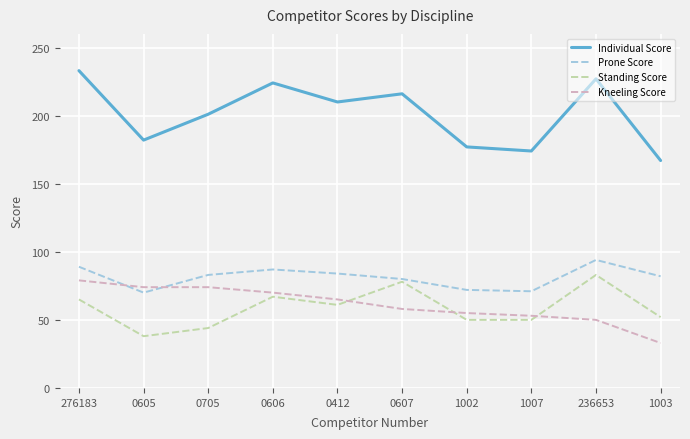

True or false: Standing Score and Individual Score cross at least once.

False